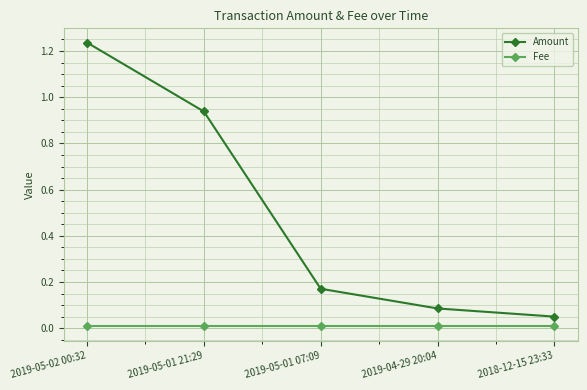

The value of Amount at 2019-05-01 21:29 is 0.4. True or false?

False